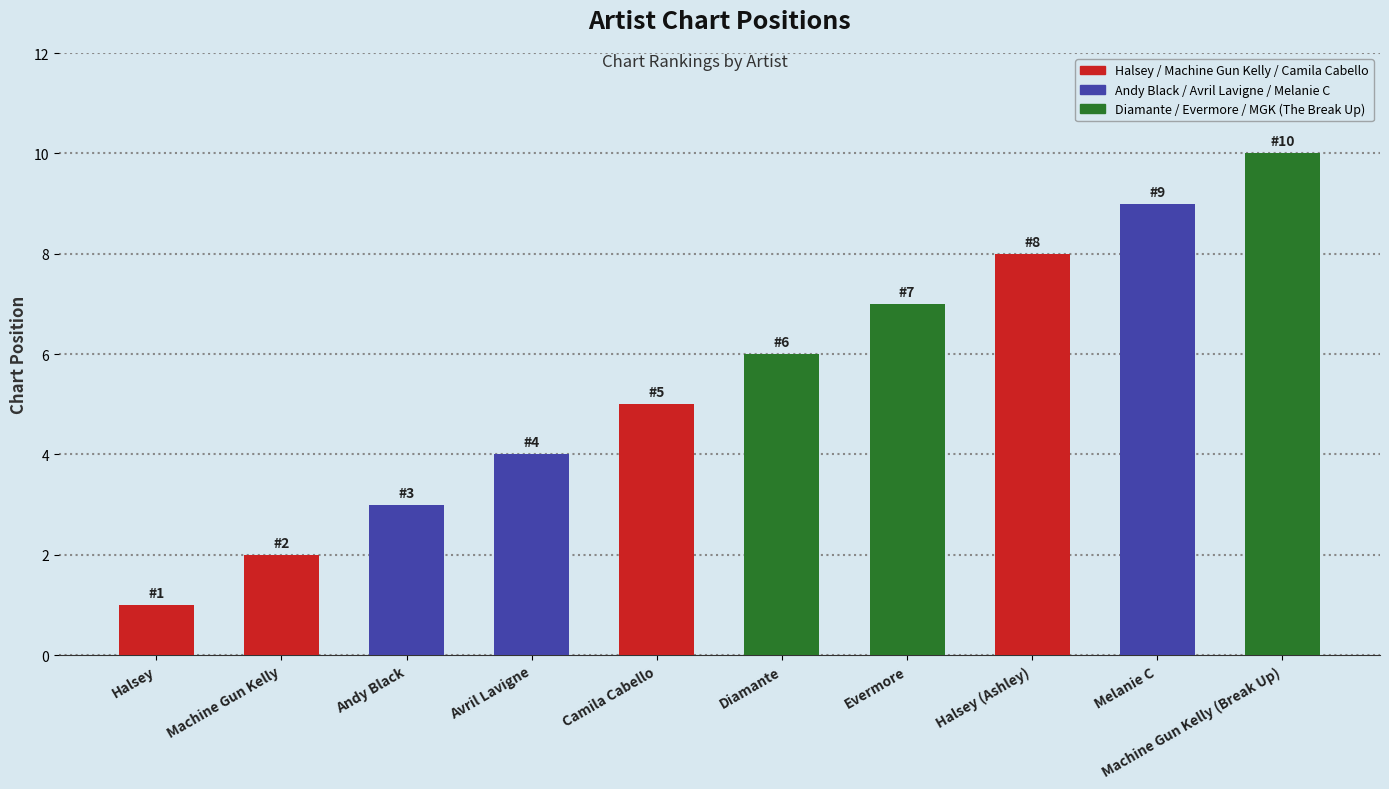

List the labels in order of value, smallest first.

Halsey, Machine Gun Kelly, Andy Black, Avril Lavigne, Camila Cabello, Diamante, Evermore, Halsey (Ashley), Melanie C, Machine Gun Kelly (Break Up)